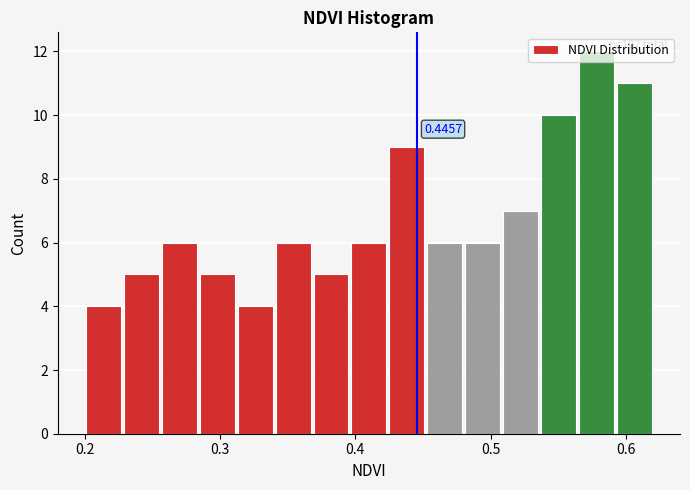

Around what value on the x-axis is the tallest bar? Give the approximate position of its centre, as read against the axis.

0.58